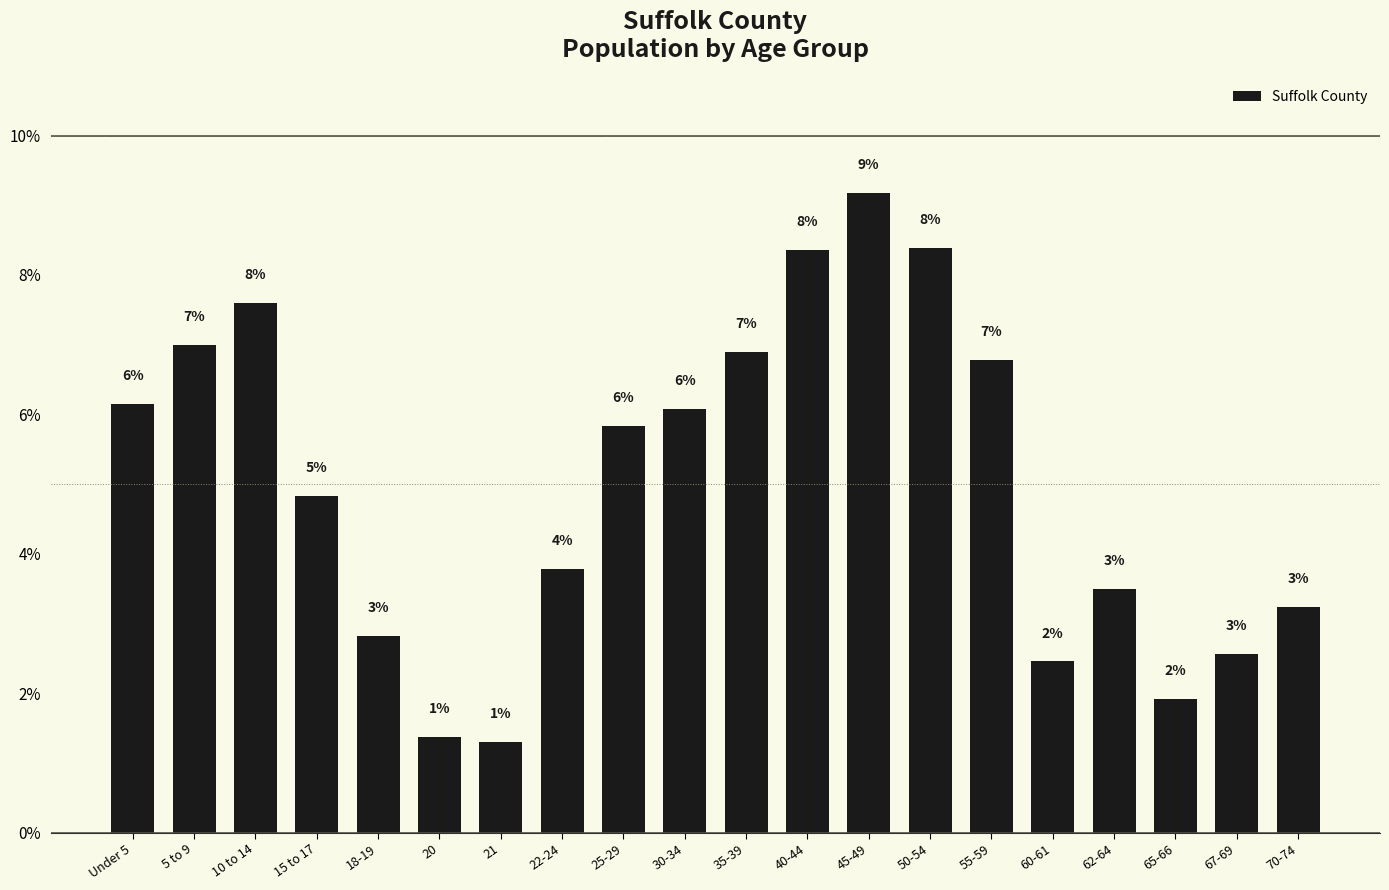

How many bars are there in total?

20